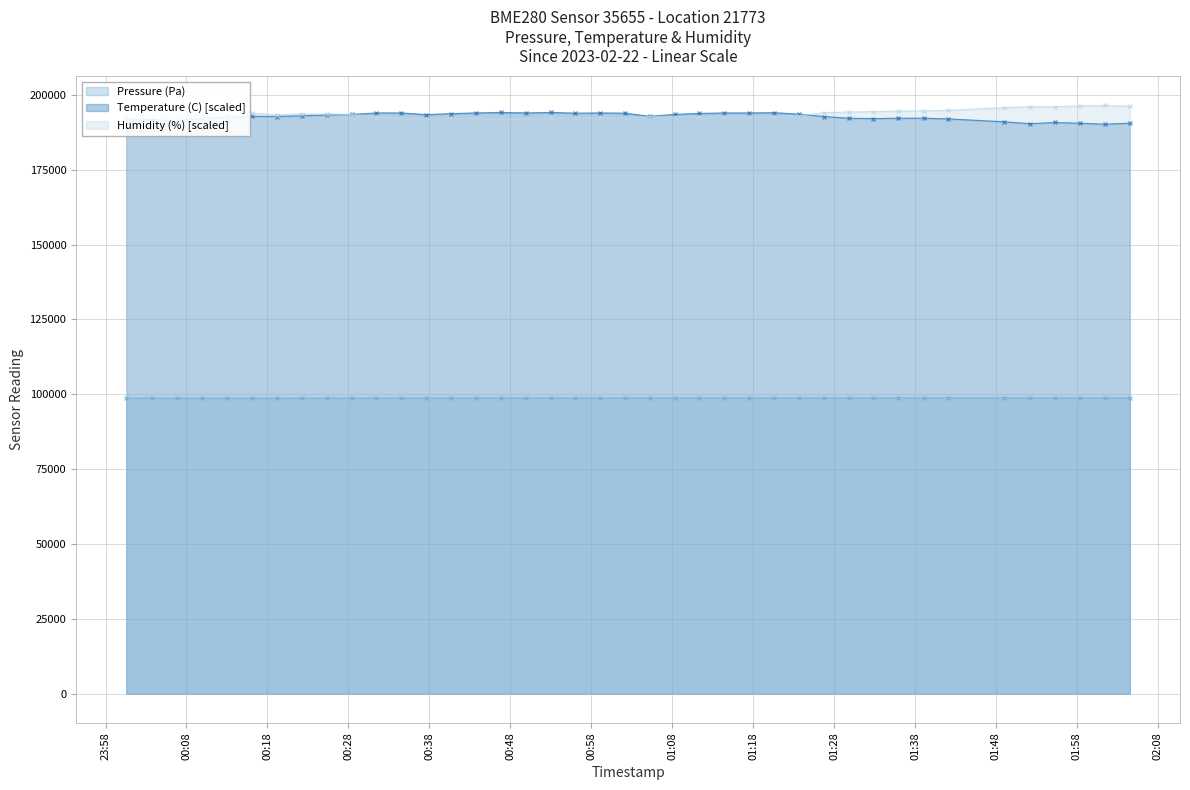

Between 2023-02-22T01:14:27 and 2023-02-22T00:09:56, which is larger?

2023-02-22T01:14:27